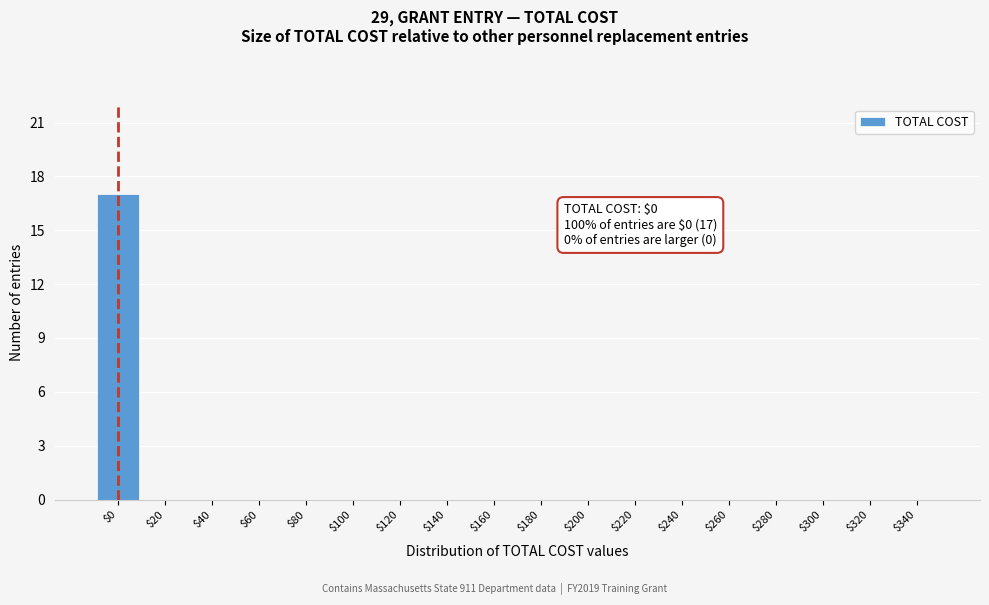

The chart shows a value of 7 at $60. True or false?

False